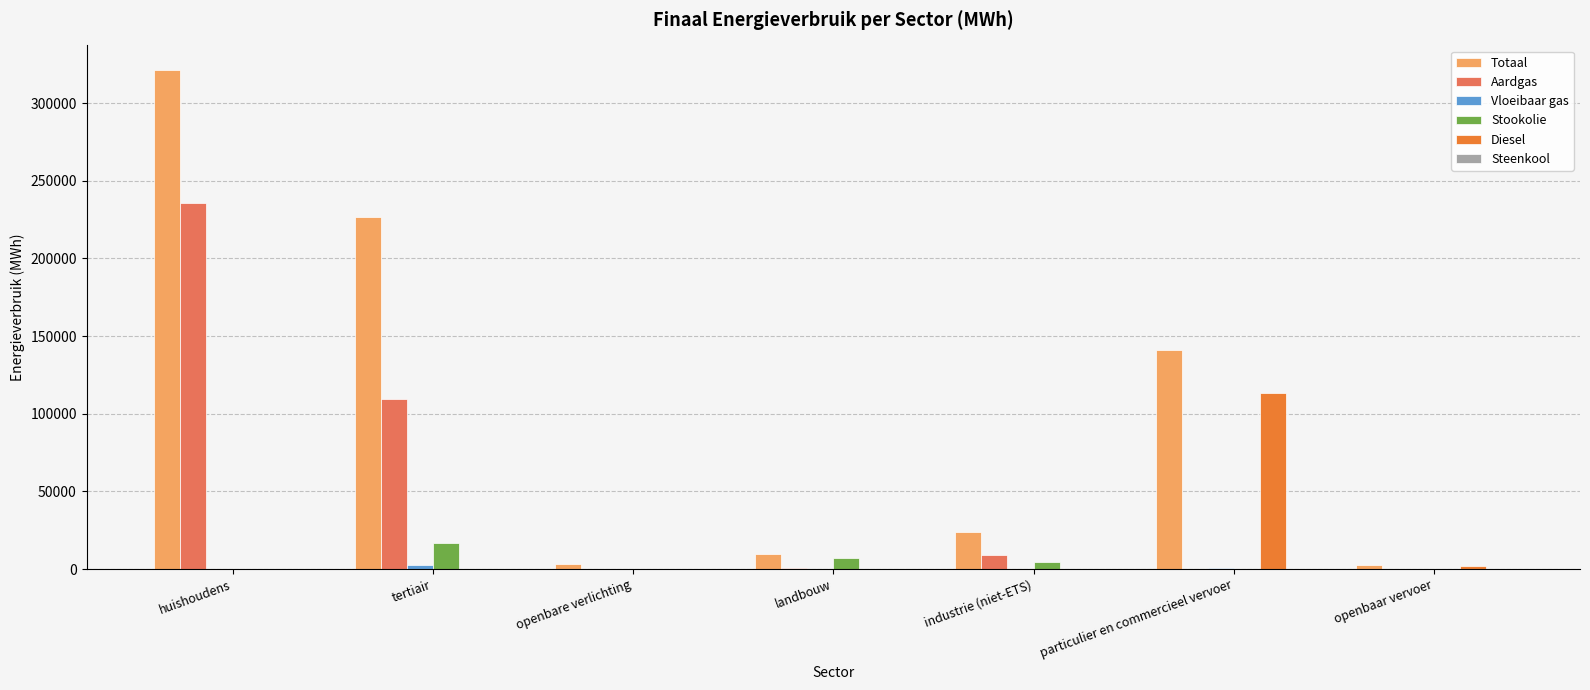

Between huishoudens and particulier en commercieel vervoer, which series saw the biggest shift?

Aardgas